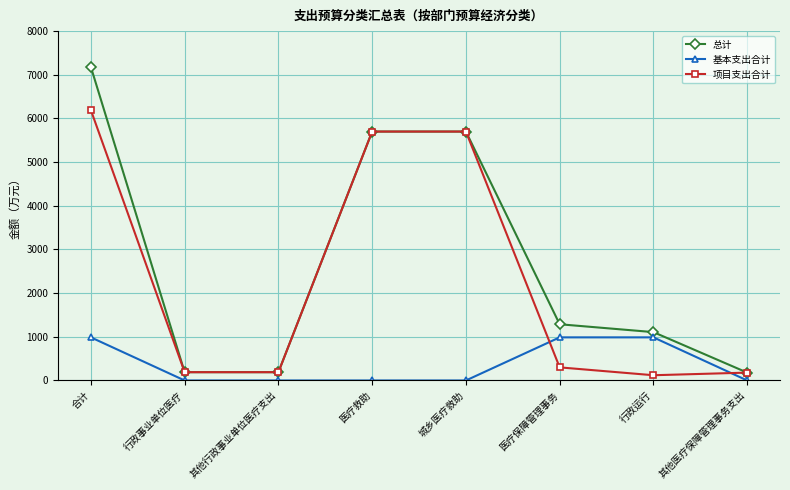

What is the label of the 1st point from the left?

合计